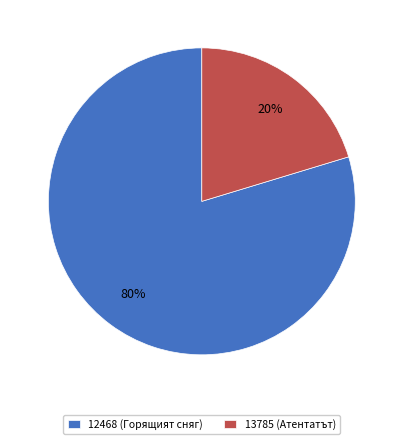

True or false: 12468 accounts for 85% of the total.

False